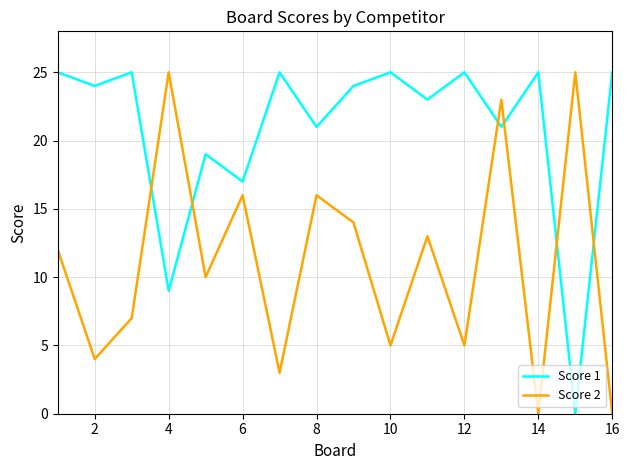

What is the difference between the maximum and second lowest values in the Score 1 series?

16